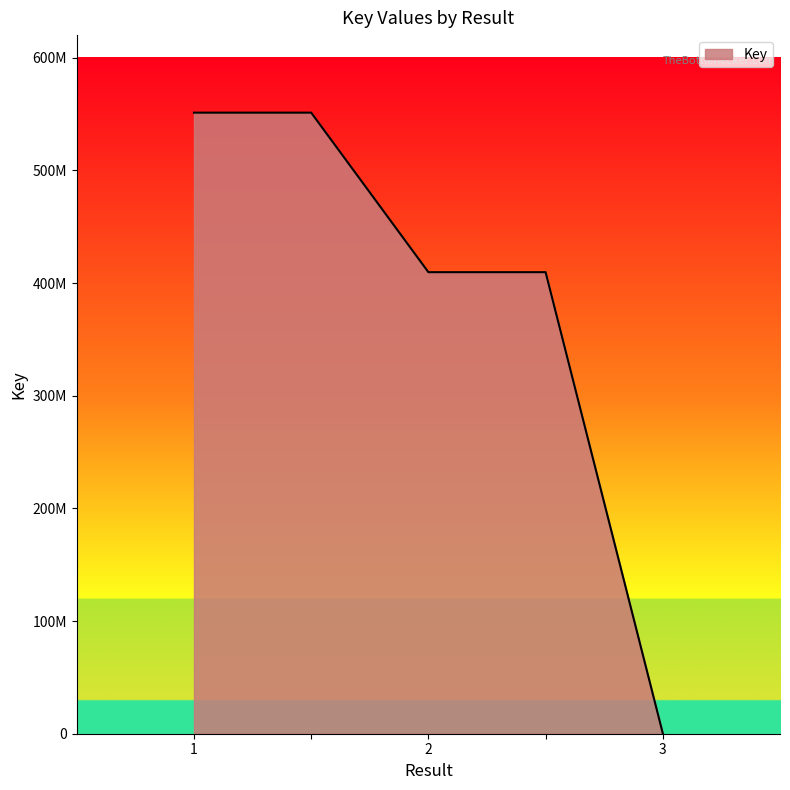

How many values are between 409615508 and 551187946?

4